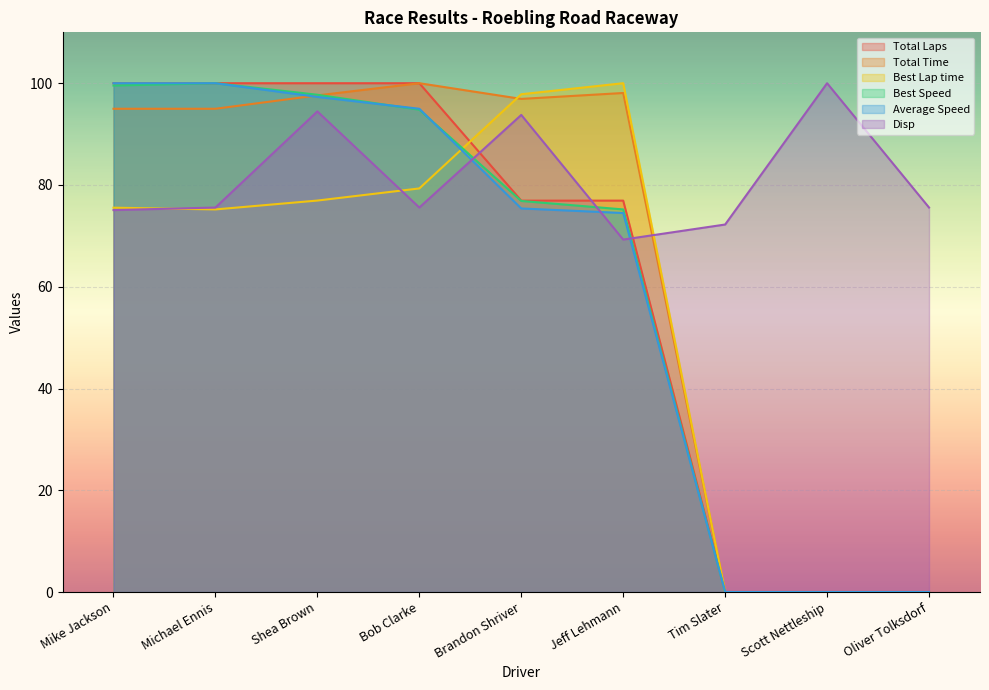

How many categories are shown in the chart?

9